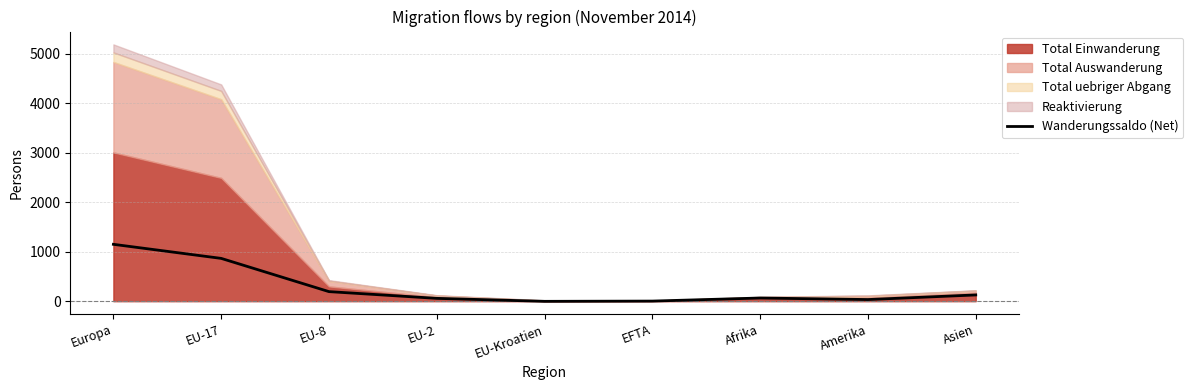

Where is the data nearest to the value 572?

EU-17